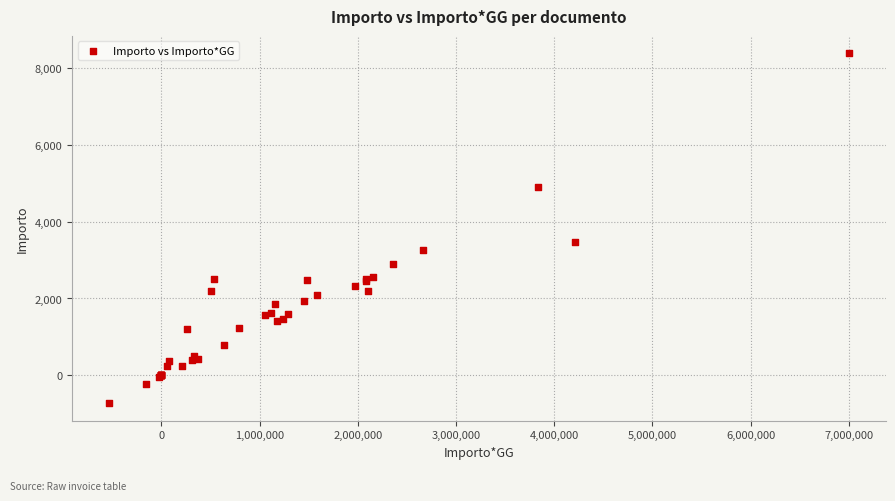

What Y value in the scatter plot is closest to 3825?

3482.0